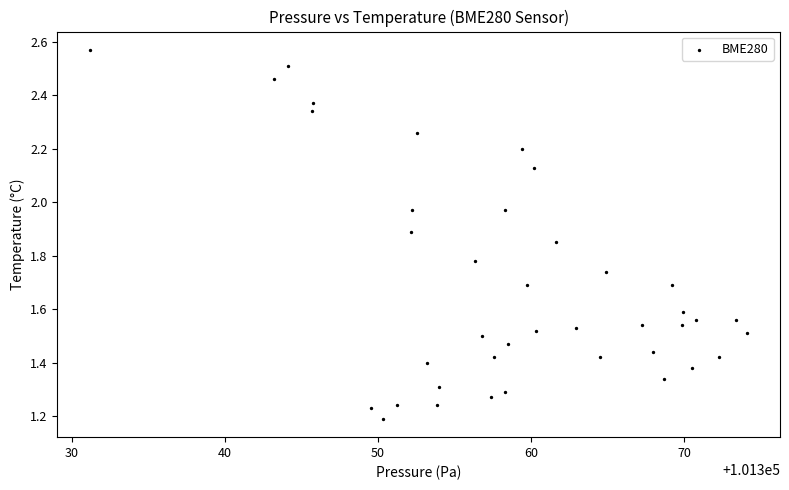

How many points are shown in the scatter plot?

40